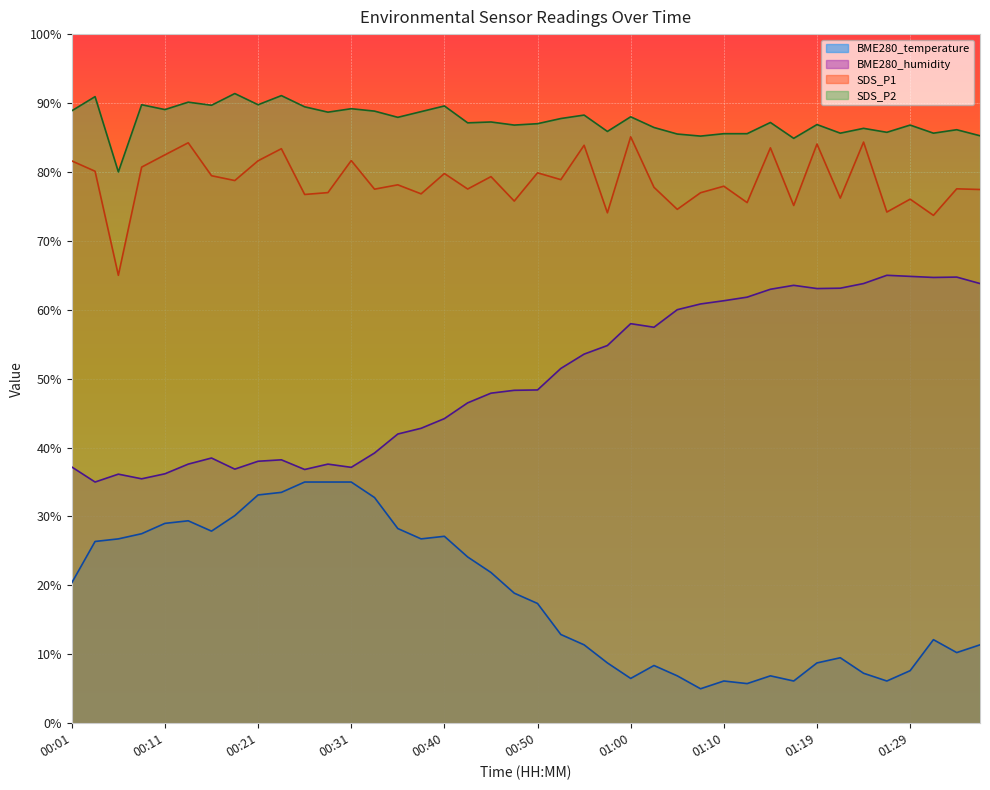

True or false: BME280_temperature and SDS_P1 cross at least once.

False